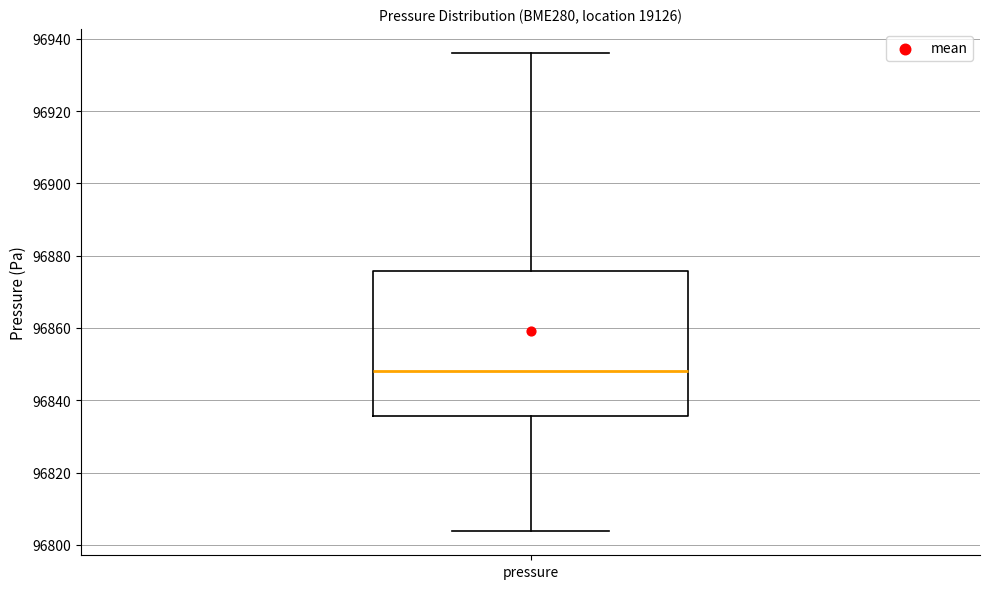

Read this box plot against the y-axis: the position of the median line, the range covered by the box, and the ends of both whiskers. The values are not printed on the chart, so give them approximately, as read against the axis.

median 96848, box 96836 to 96876, whiskers 96804 to 96936